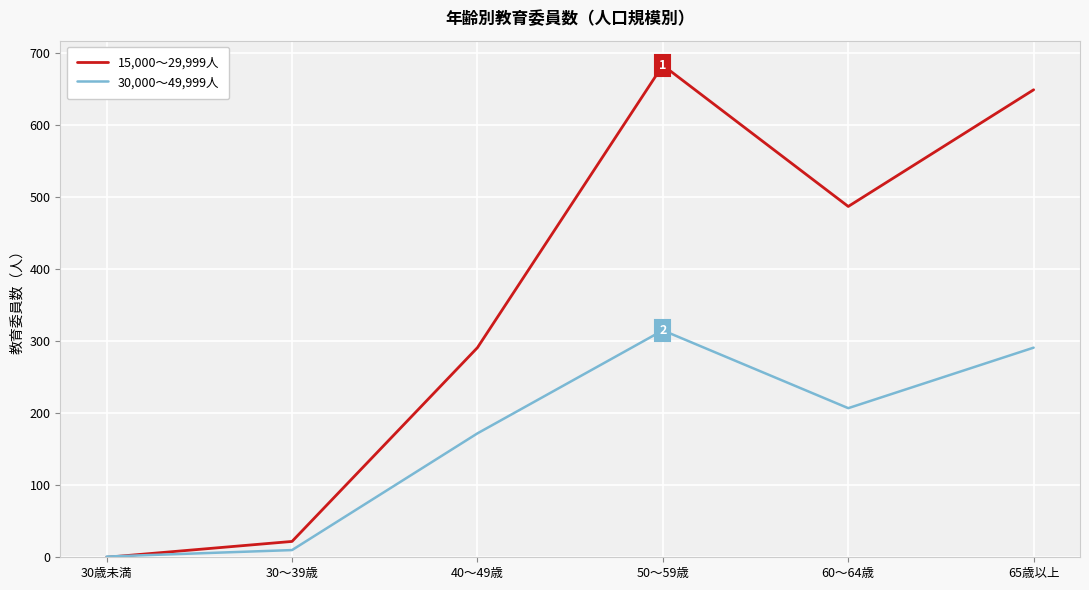

Rank the series by their average value, from highest to lowest.

15,000～29,999人, 30,000～49,999人